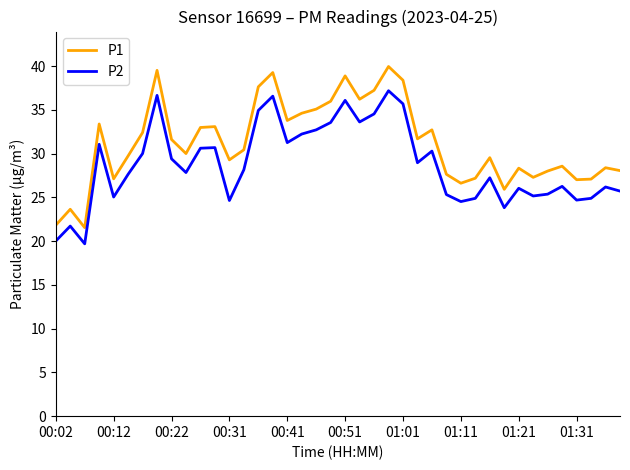

Rank the series by their maximum value, from lowest to highest.

P2, P1